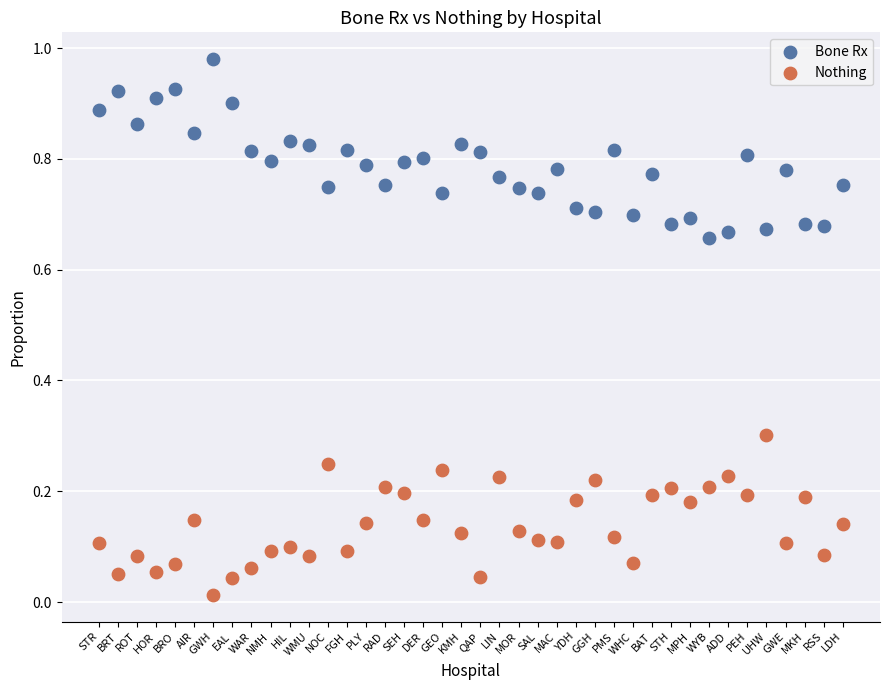

Which series contains the highest Y value?

Bone Rx